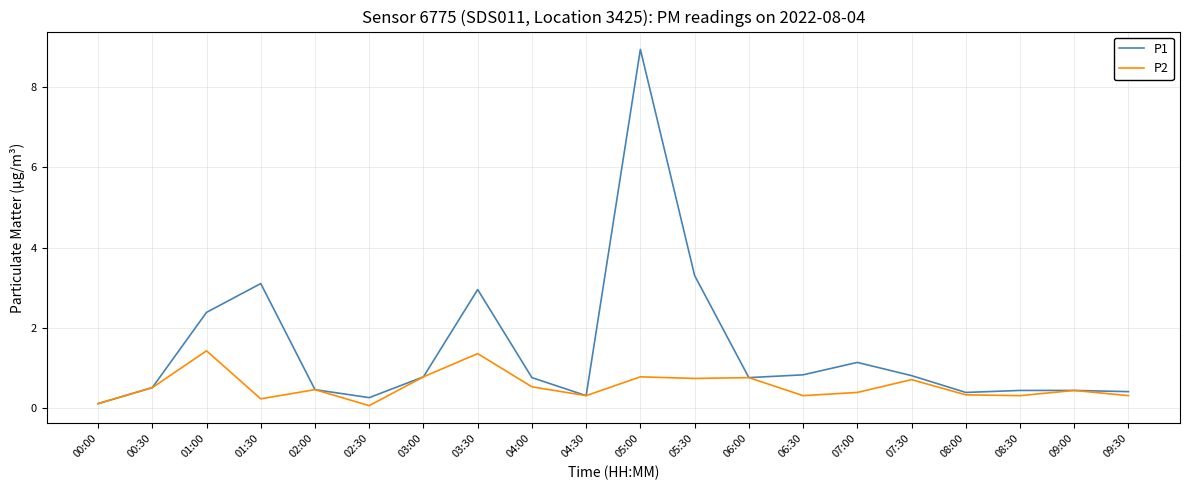

True or false: P2 has a value of 0.2 at 07:30.

False